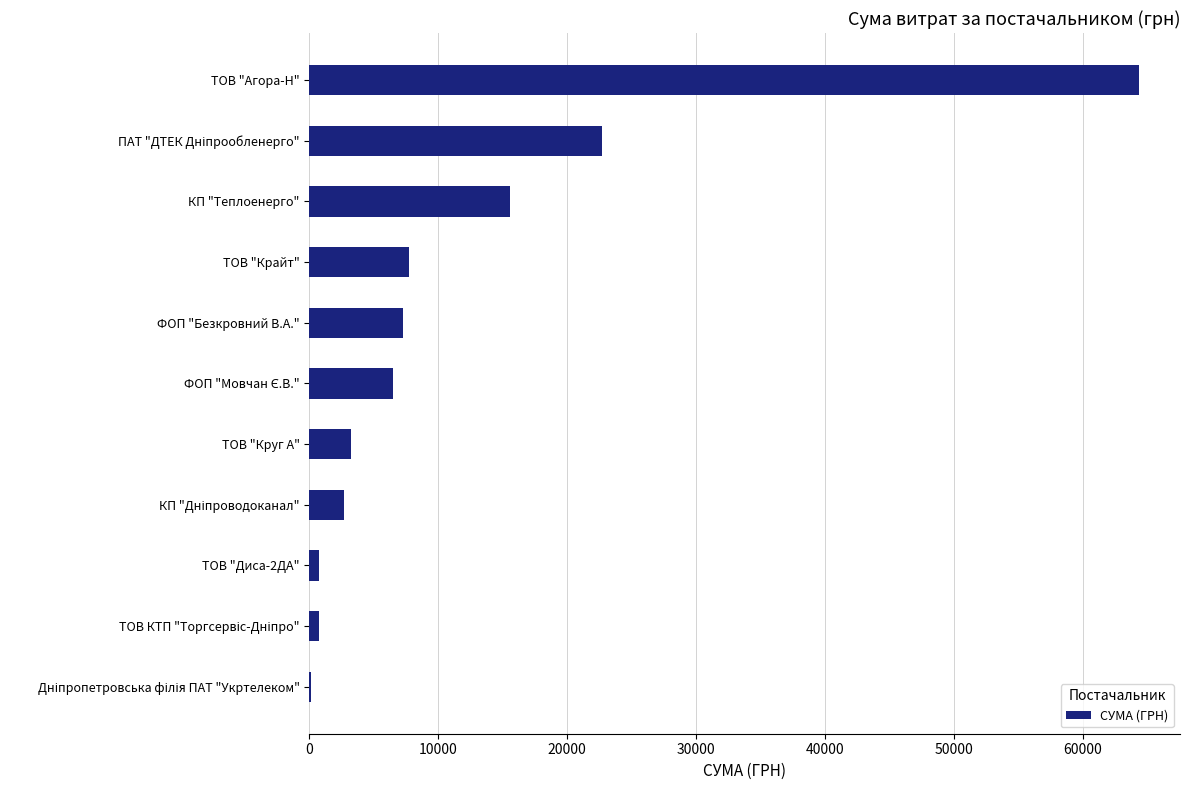

What value does the data have at ТОВ "Агора-Н"?

64338.6